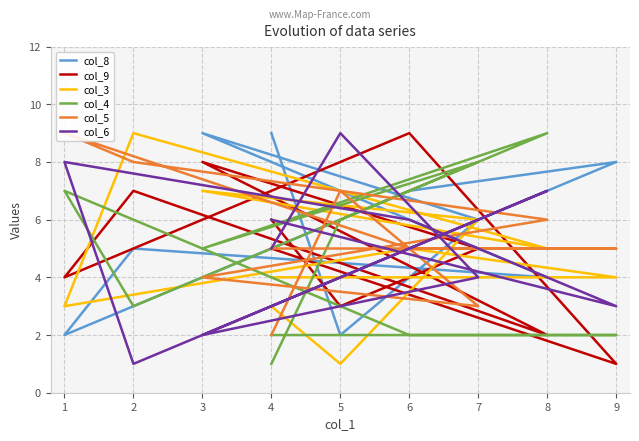

How many col_4 values are between 2 and 7?

7